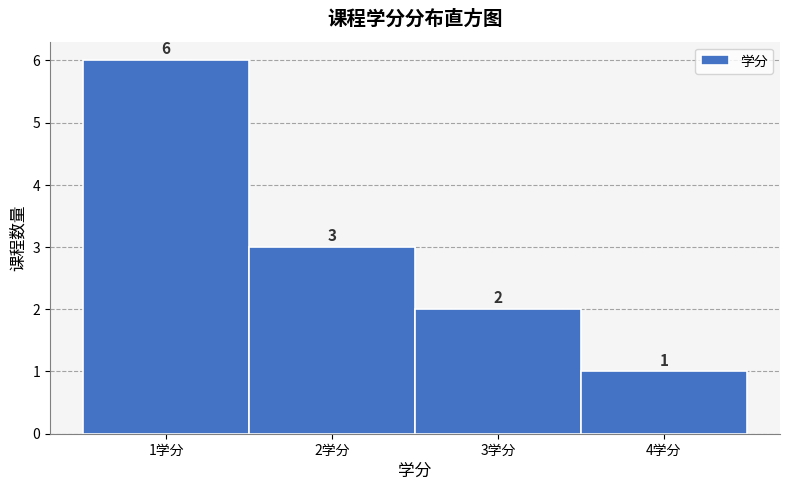

What is the height of the bar covering 2.5 to 3.5 on the x-axis?

2